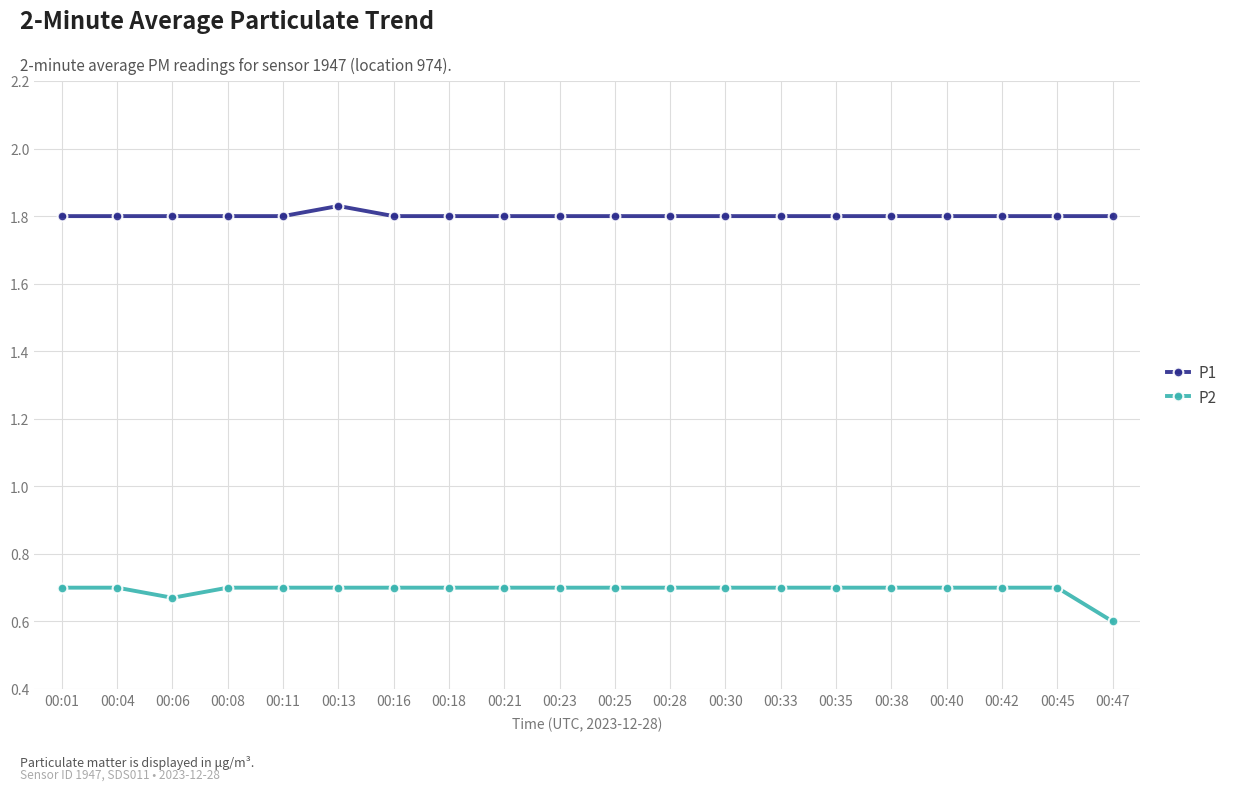

The value of P1 at 00:25 is 2.8. True or false?

False